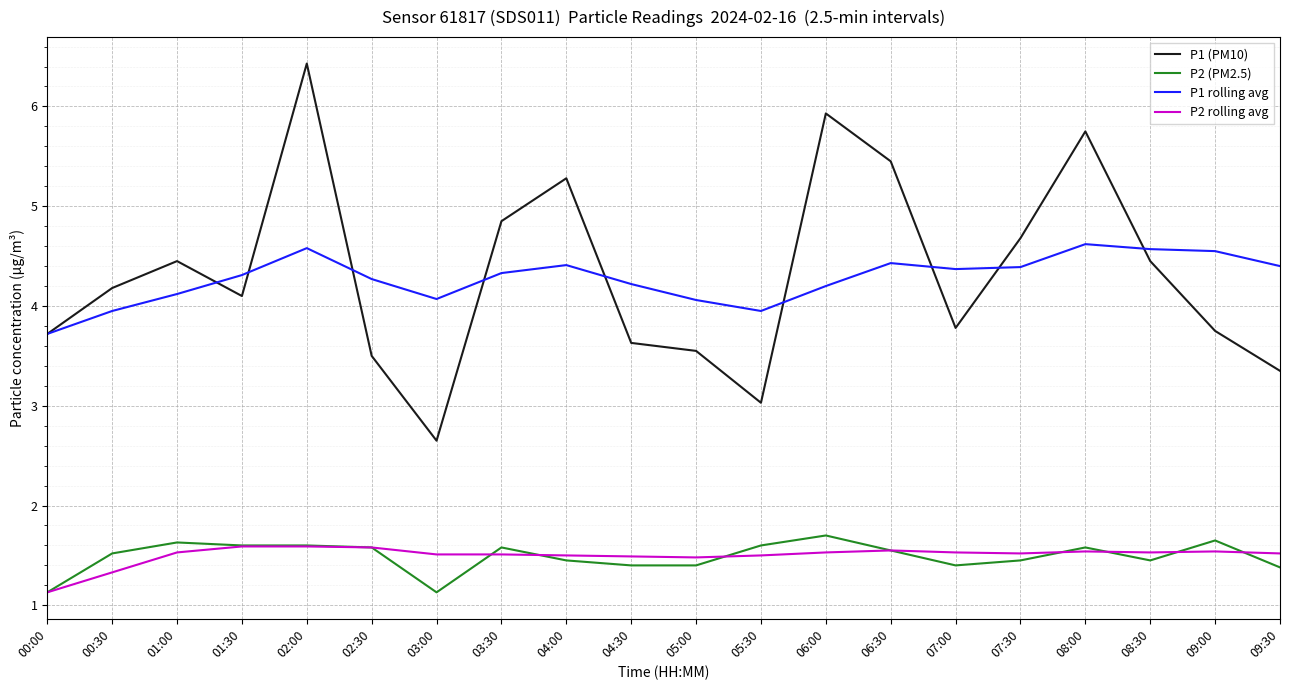

The P2 rolling avg series shows 1.5 at 08:30. True or false?

True